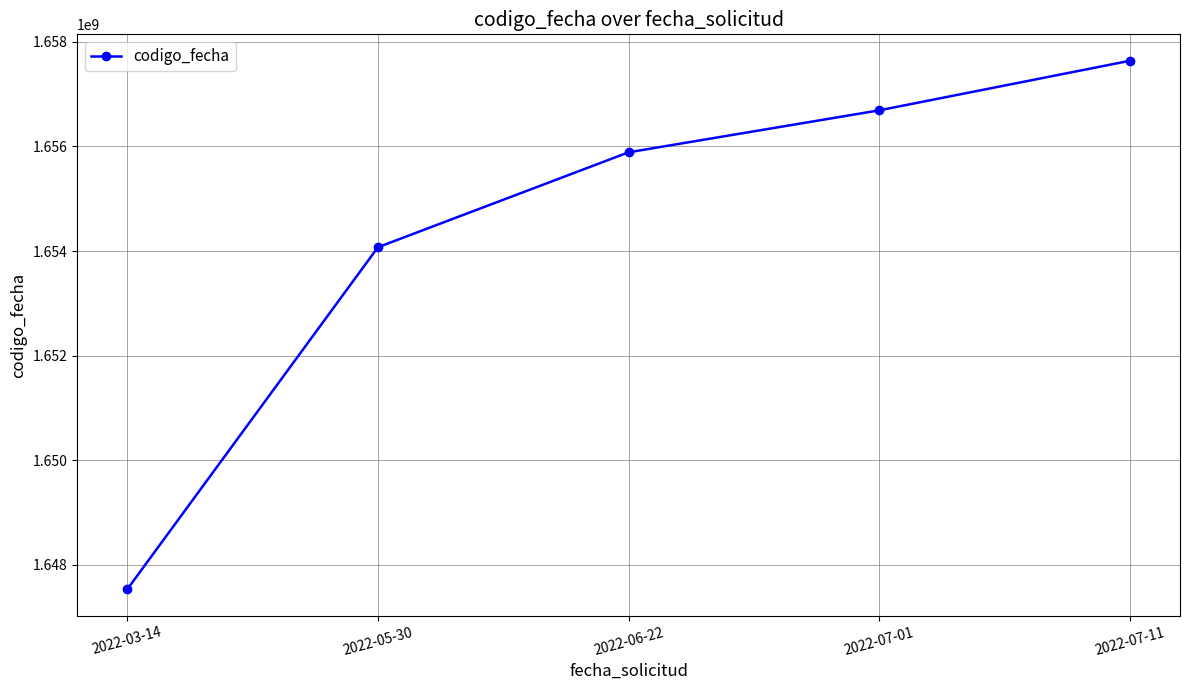

The chart shows a value of 2288738809 at 2022-07-11. True or false?

False